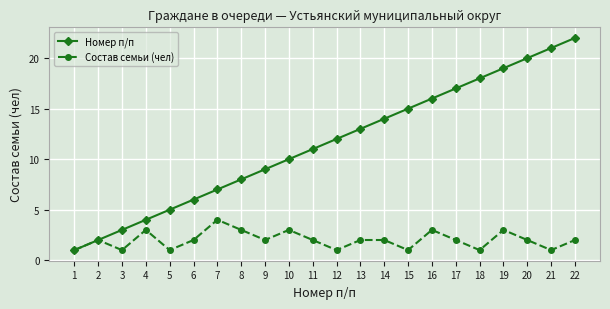

What is the smallest value displayed?

1